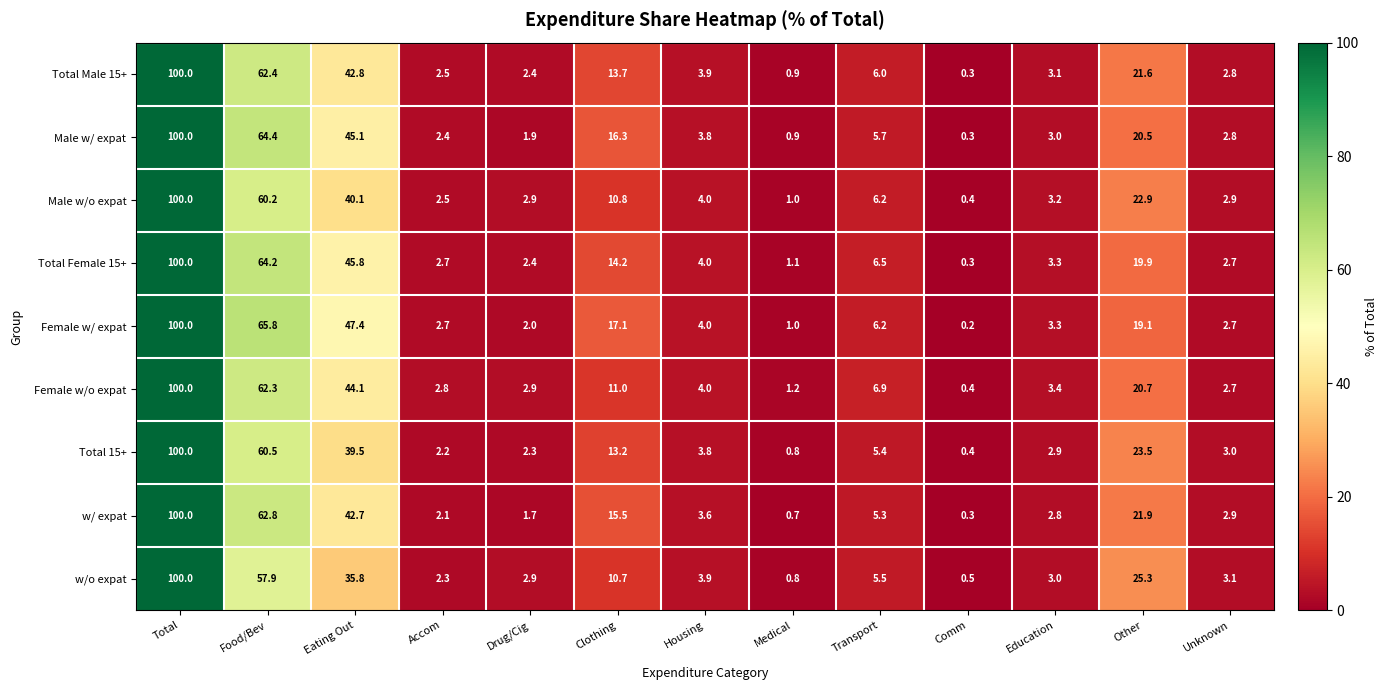

Which series has the largest total across all categories?

Female w/ expat